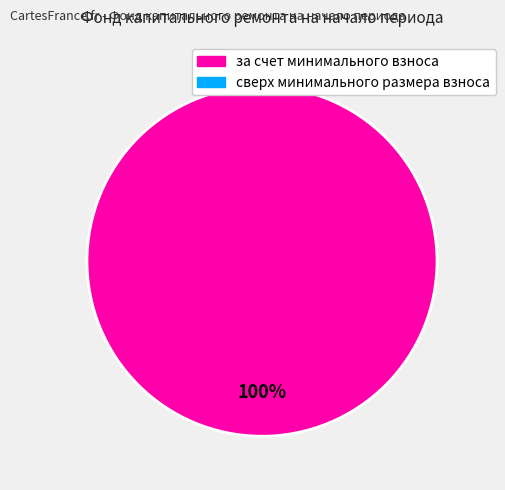

How many segments does this pie chart have?

1